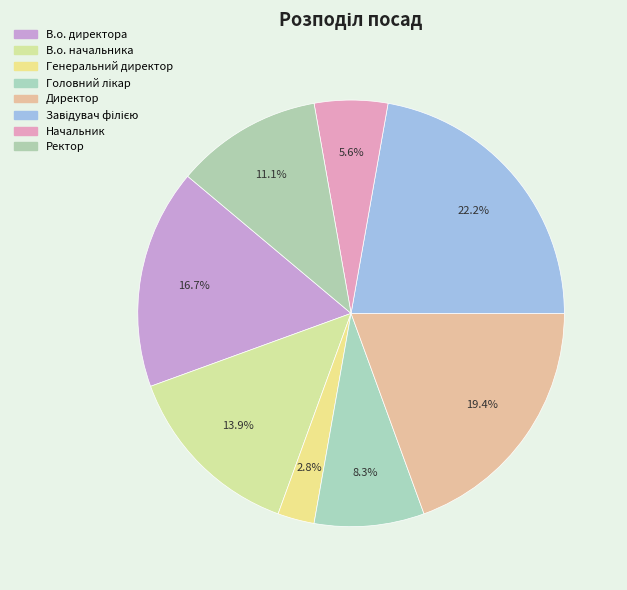

Which slice is the largest?

Завідувач філією